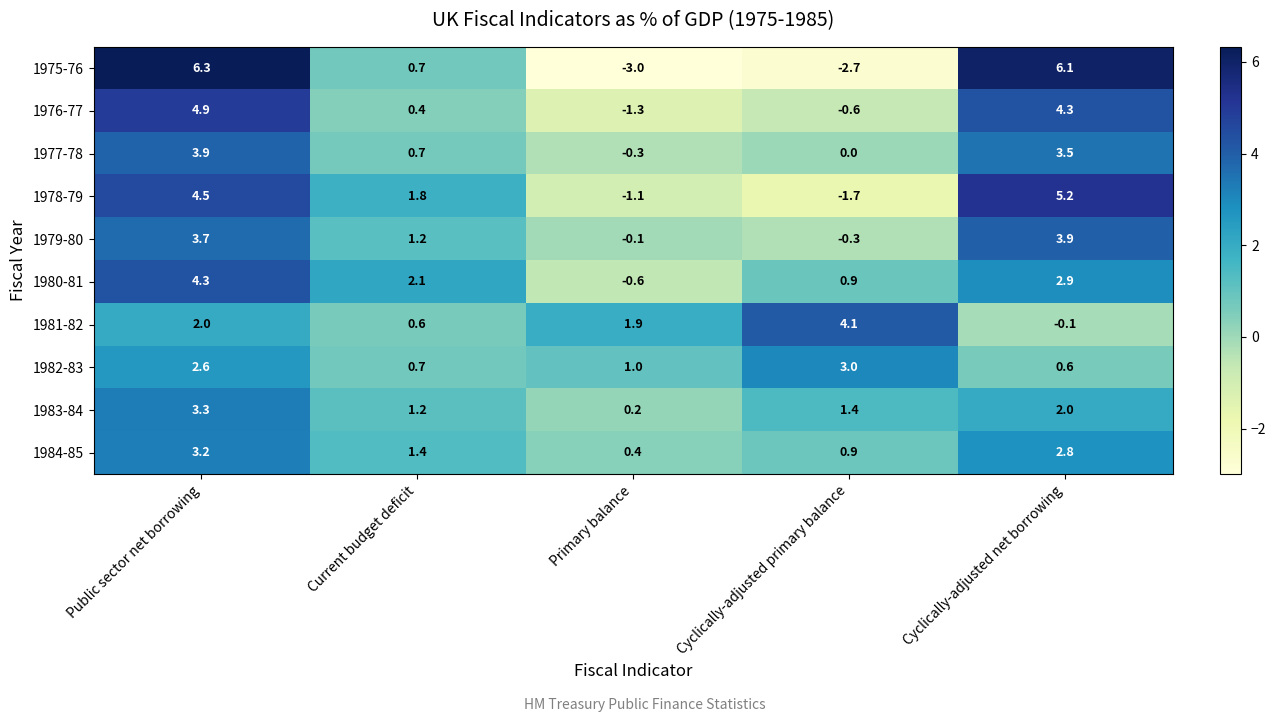

How many distinct data groups are displayed?

10